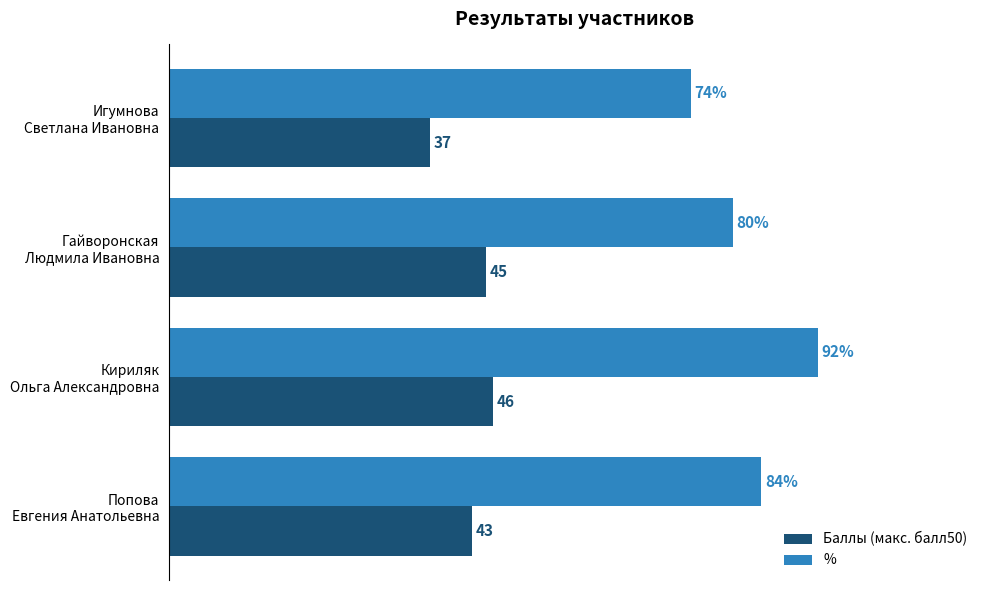

Rank the series by their average value, from highest to lowest.

%, Баллы (макс. балл50)